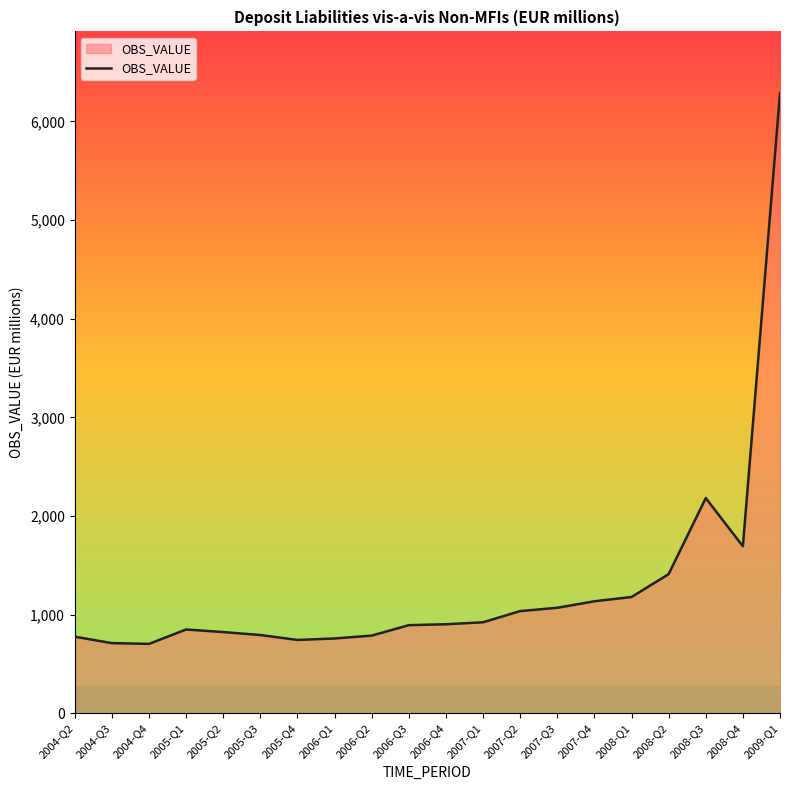

What is the minimum value shown in the chart?

703.0